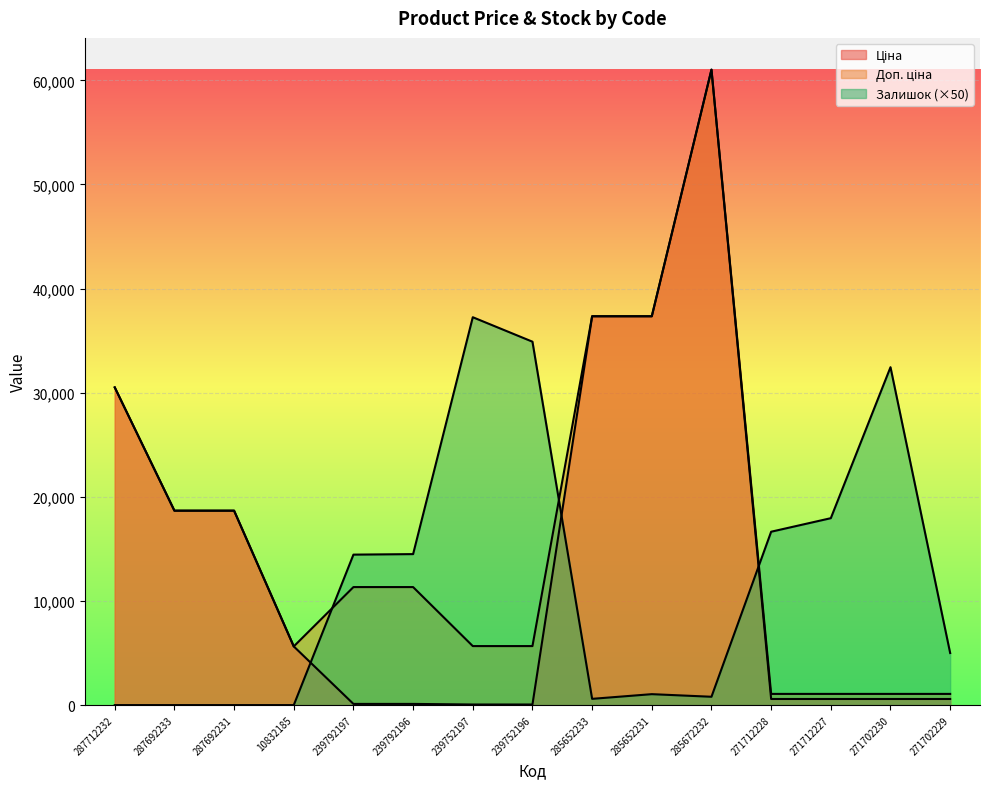

What is the approximate value of Ціна at 285672232?

61024.7